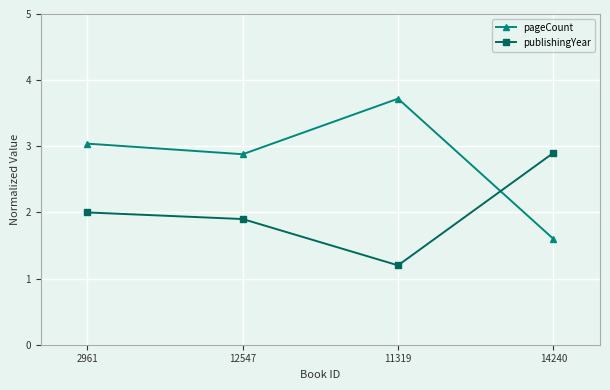

Is it true that publishingYear equals 0.9 at 2961?

False